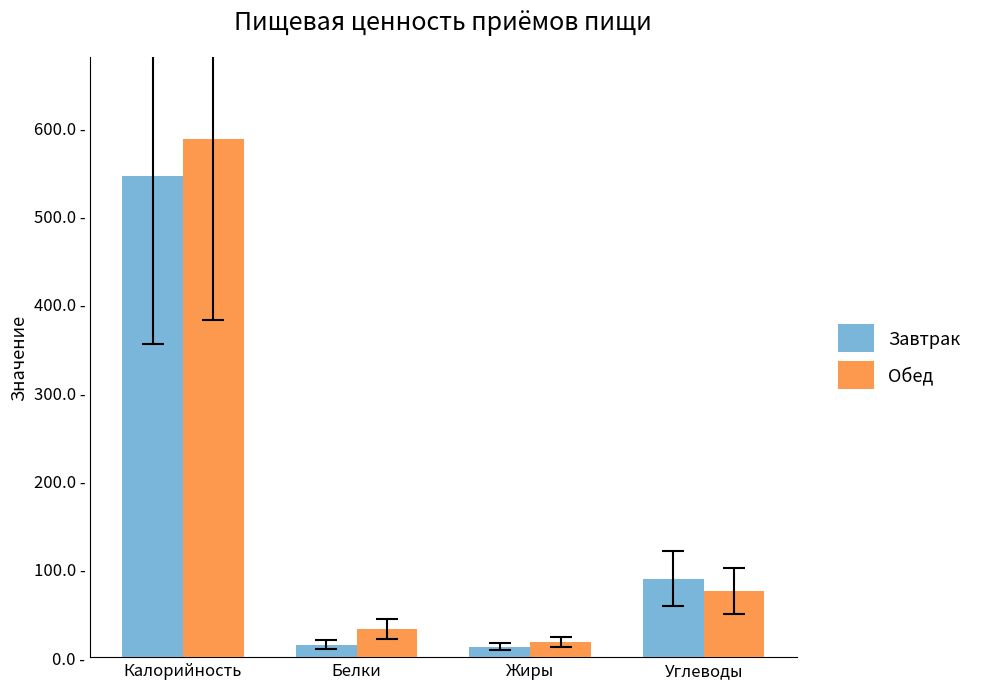

What is the label of the 1st bar from the left?

Калорийность